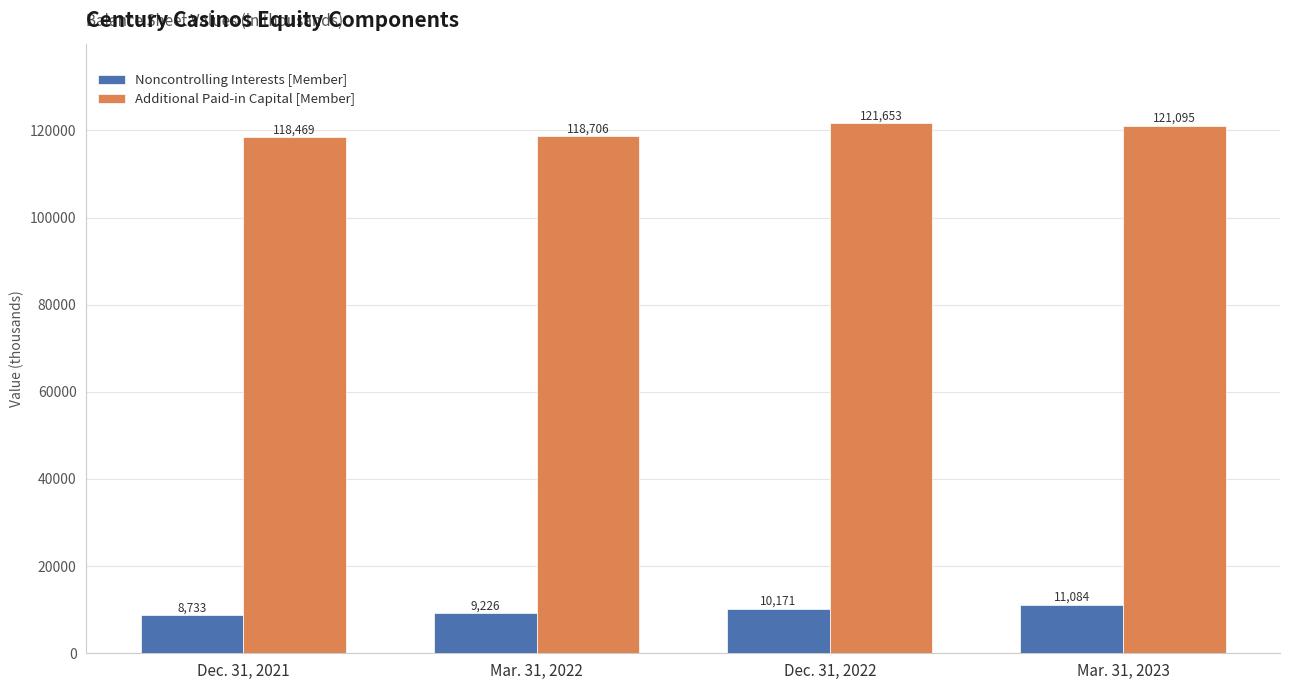

Which series has the widest spread of values?

Additional Paid-in Capital [Member]